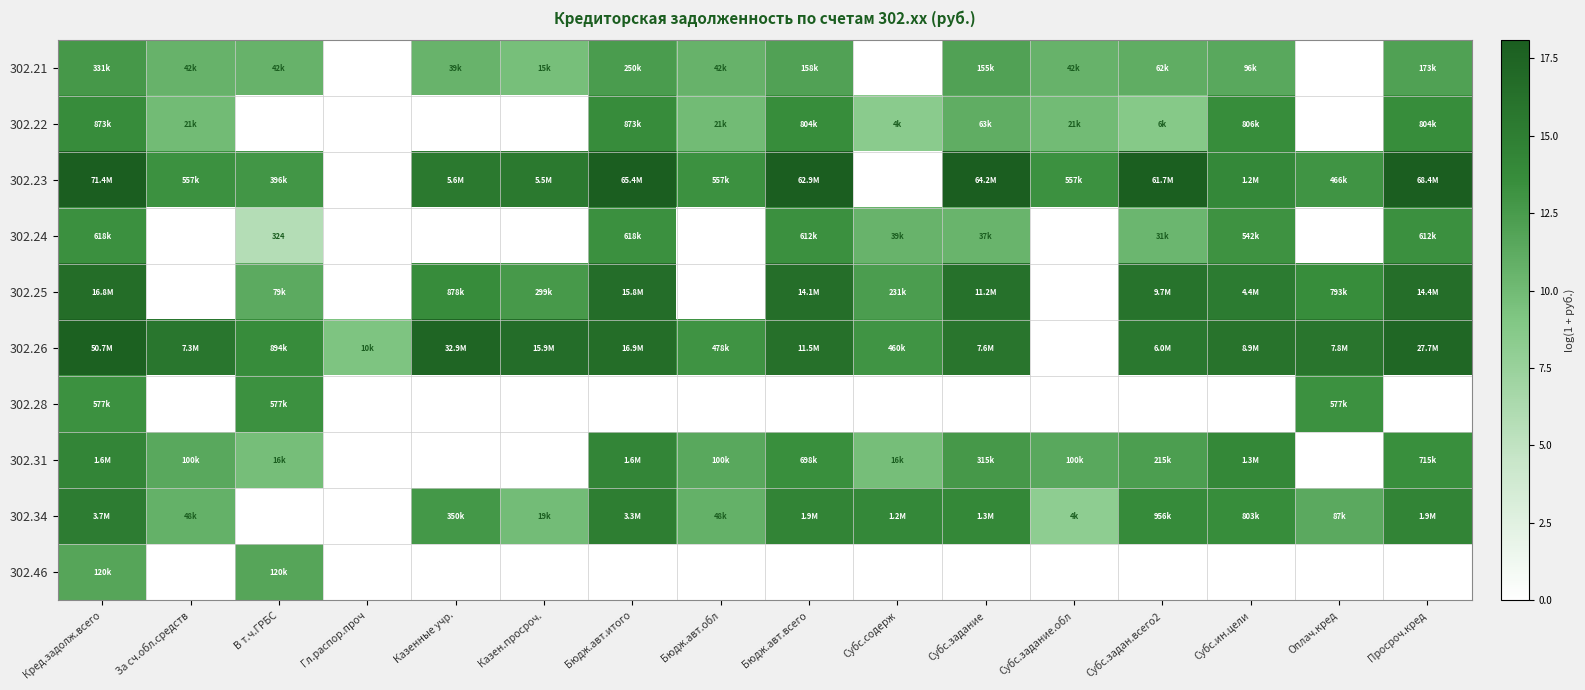

True or false: 302.31 has a value of 14.3 at Бюдж.авт.итого.

True